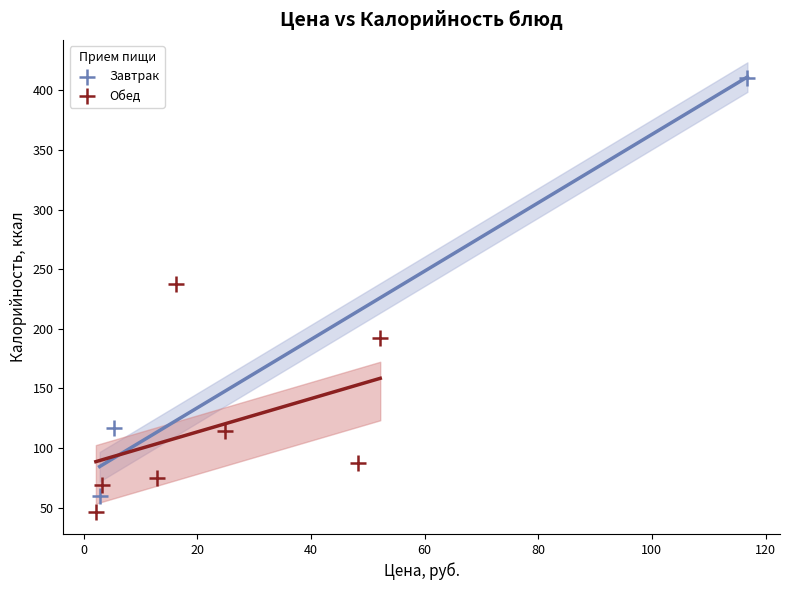

Which series has the widest spread of Y values?

Завтрак